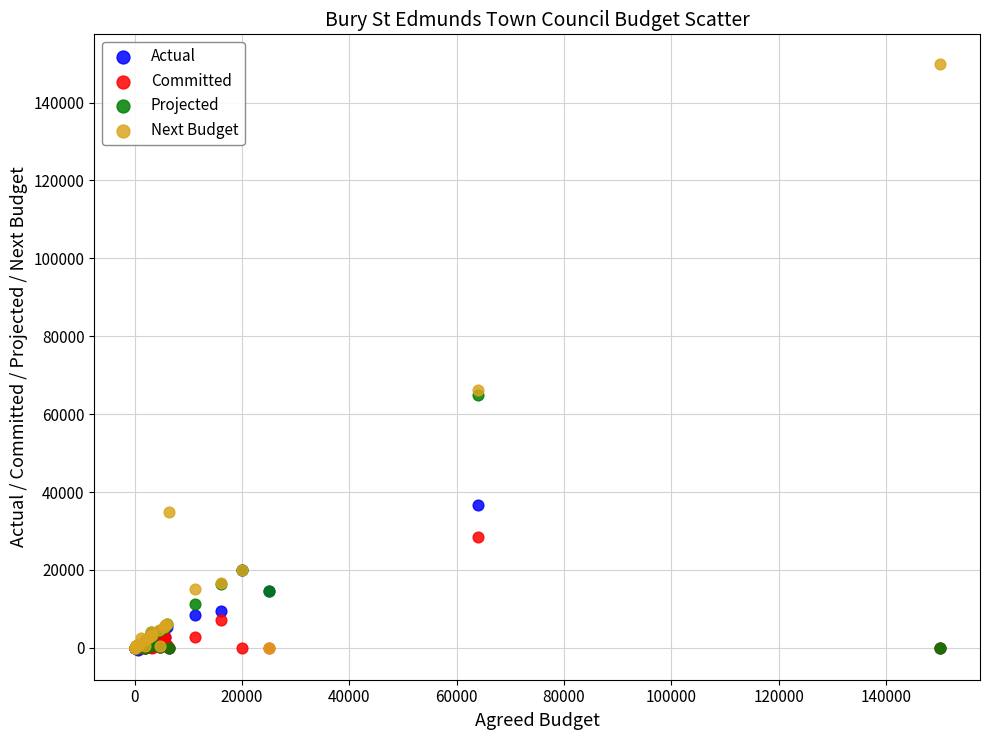

Which series has the widest spread of Y values?

Next Budget